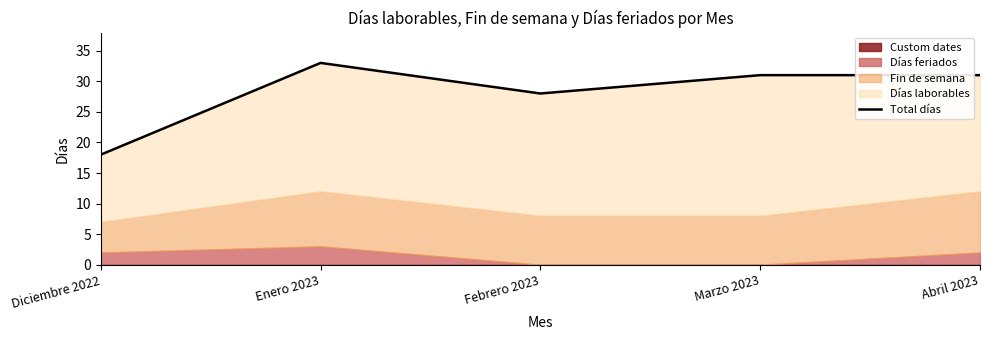

How many lines are shown in the chart?

1